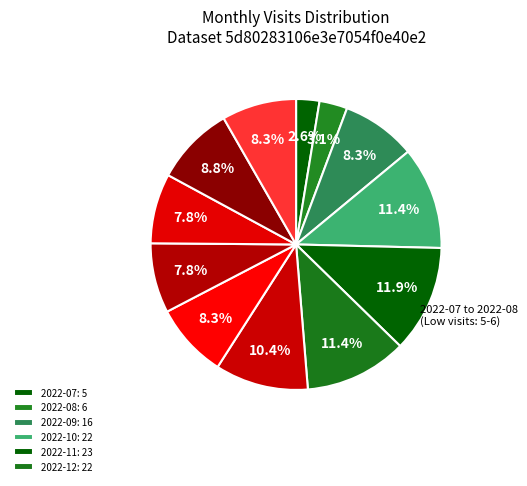

How many segments does this pie chart have?

12